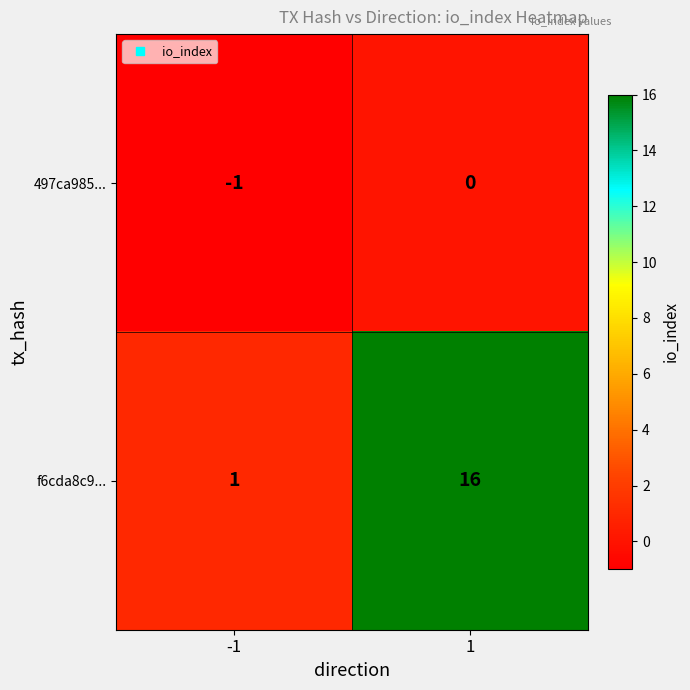

What is the approximate value of f6cda8c9... at 1, to the nearest 10?

20